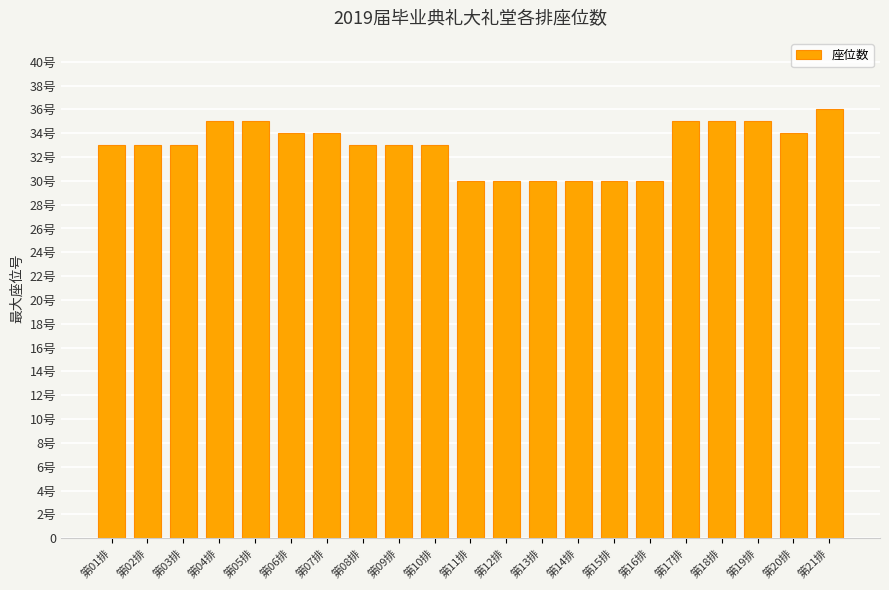

Between 第09排 and 第04排, which is larger?

第04排